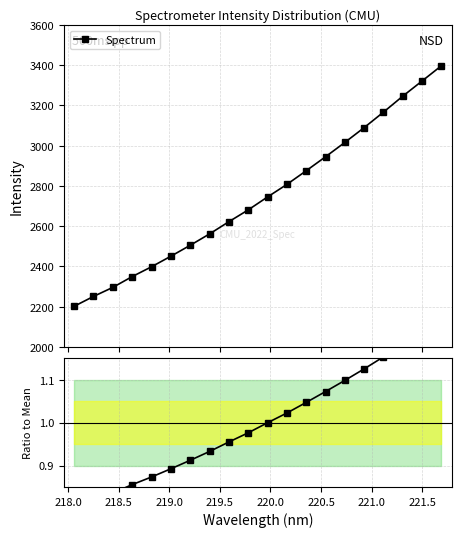

What is the lowest value of the Spectrum series?

2201.9